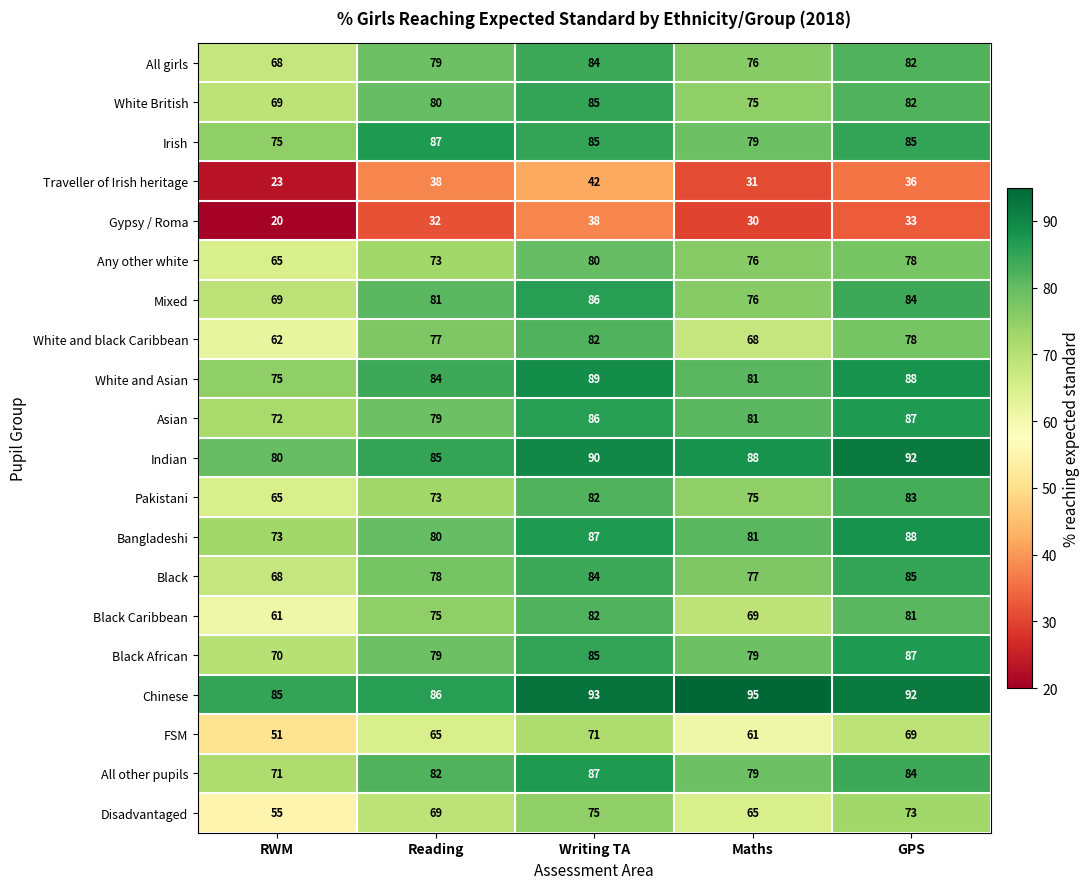

Between RWM and Maths, which series saw the biggest shift?

Any other white